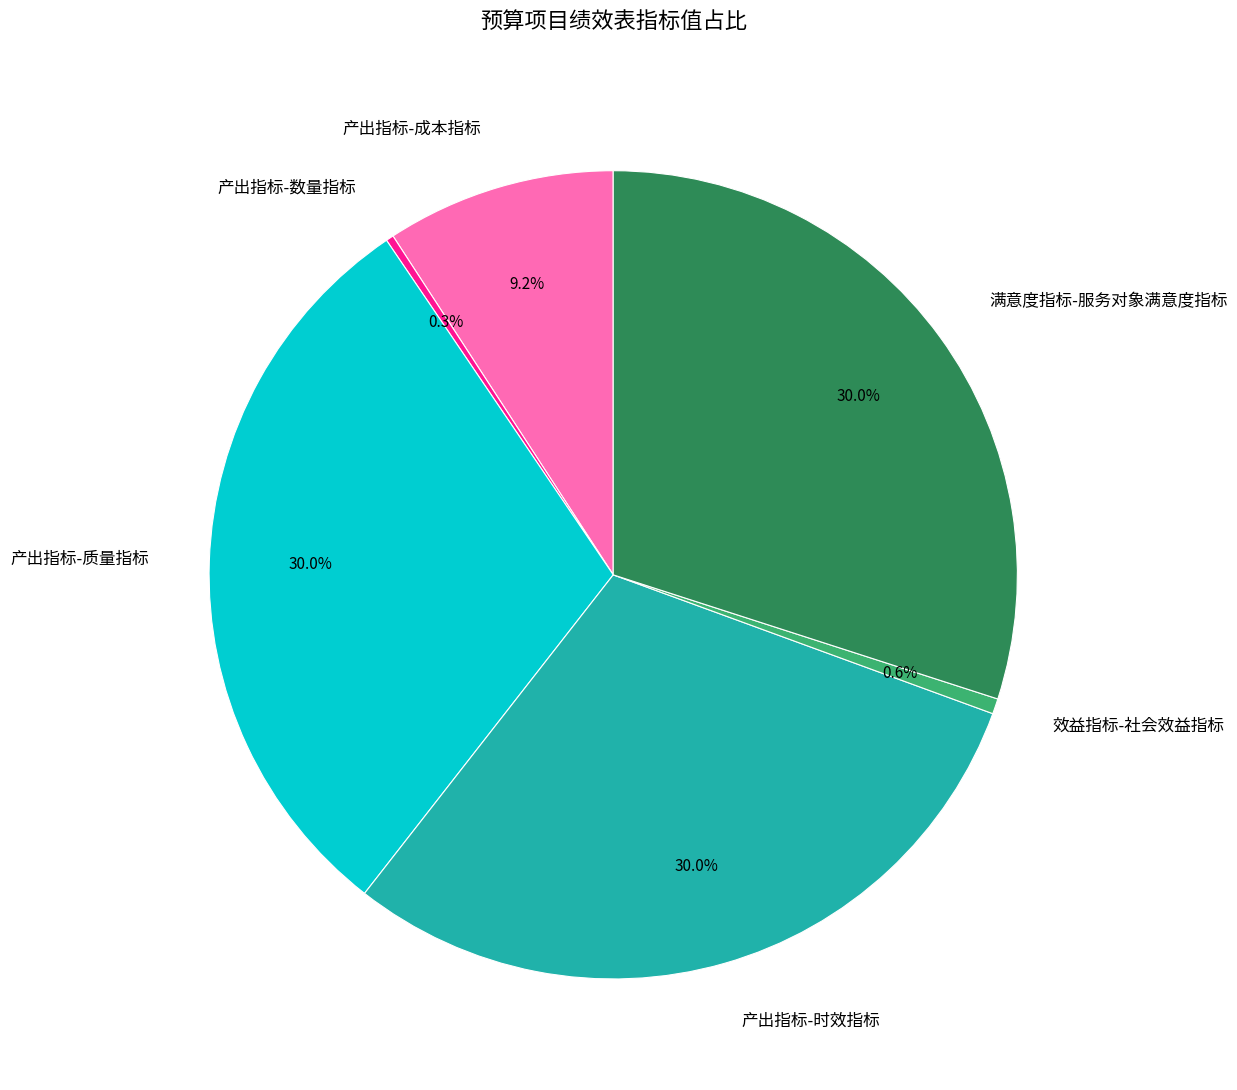

Count the number of slices in the pie.

6